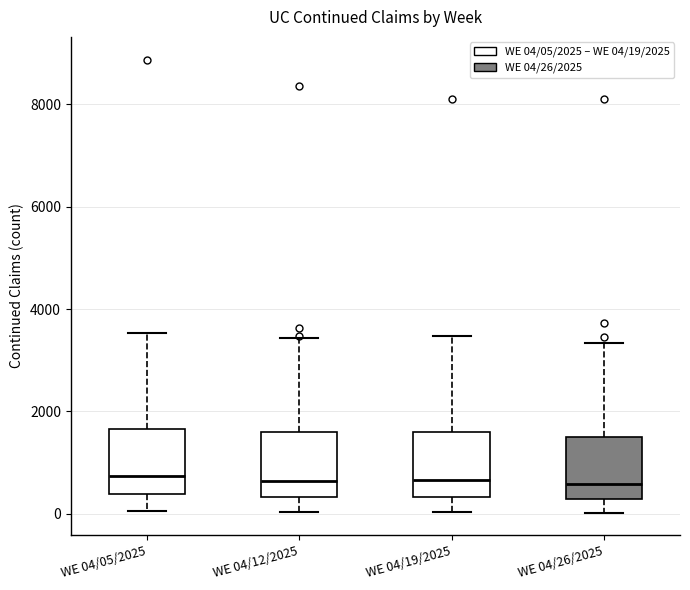

Reading left to right, transcribe this box plot: for each box, give where its median line is, the range the box spans, and where its two whiskers end, as read against the y-axis. The values are not printed on the chart, so give them approximately, as read against the axis.

WE 04/05/2025: median 800, box 400 to 1600, whiskers 0 to 3600
WE 04/12/2025: median 600, box 400 to 1600, whiskers 0 to 3400
WE 04/19/2025: median 600, box 400 to 1600, whiskers 0 to 3400
WE 04/26/2025: median 600, box 200 to 1600, whiskers 0 to 3400